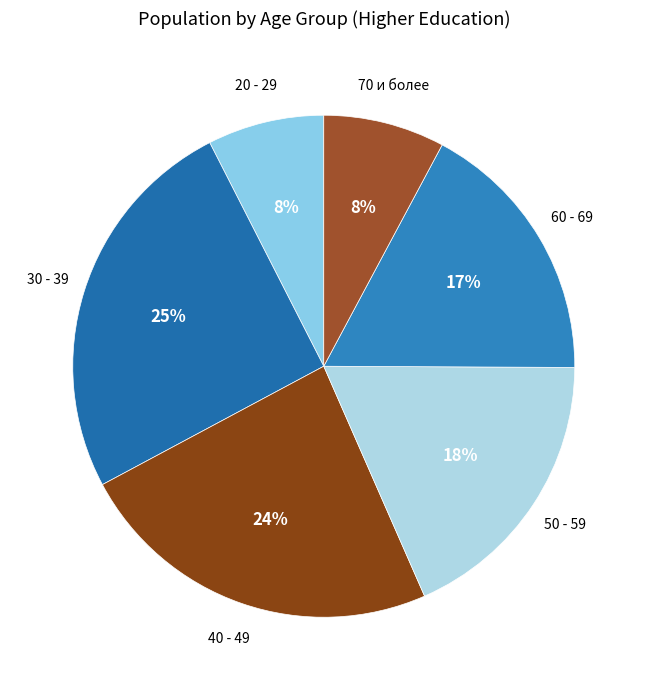

The 20 - 29 slice represents 1% of the pie. True or false?

False